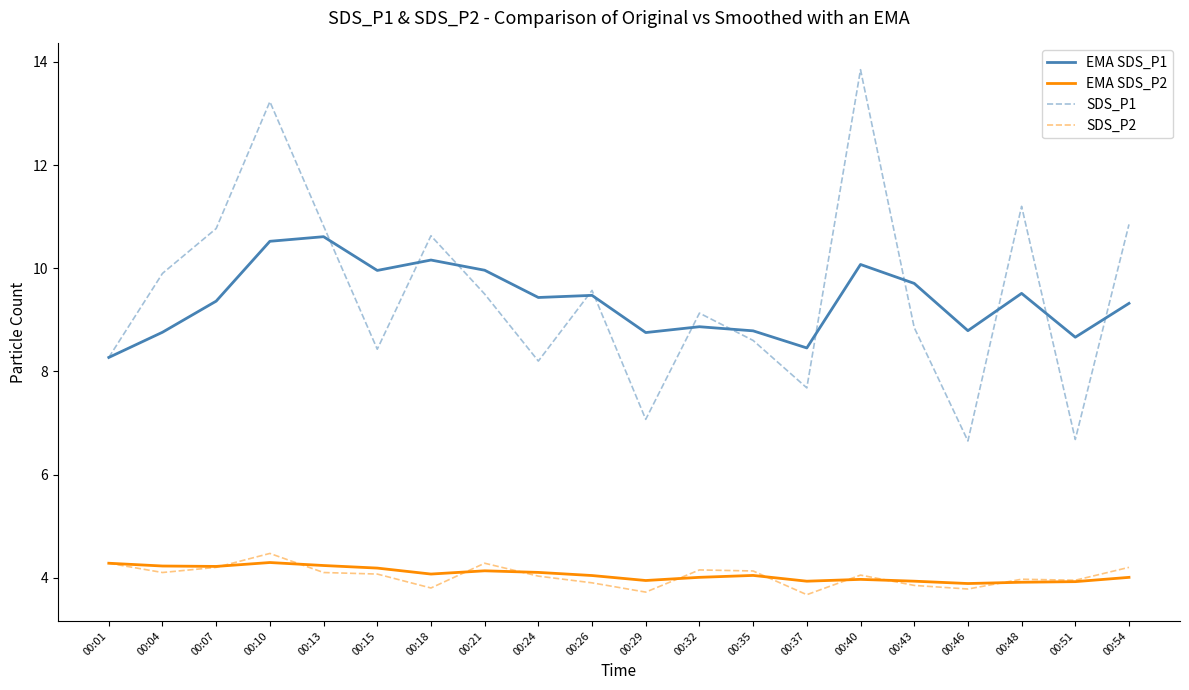

How many values in the EMA SDS_P1 series exceed 9?

12